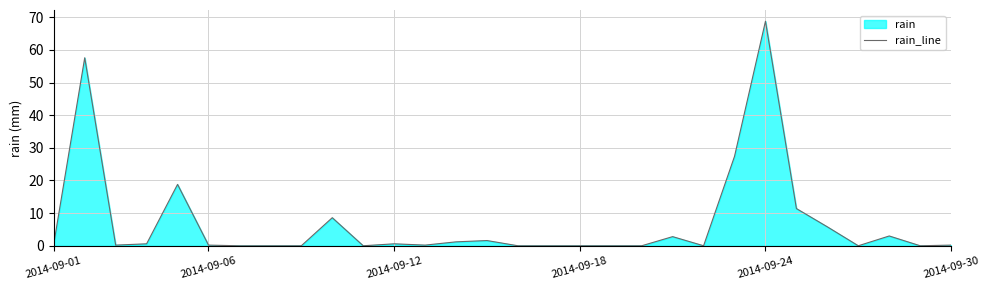

True or false: the data shows 0.0 at 2014-09-18.

True